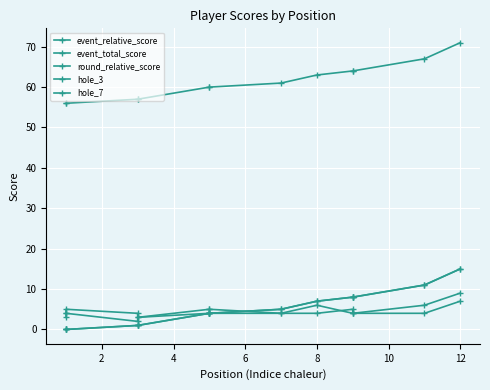

Is it true that event_relative_score equals 0 at 2?

True